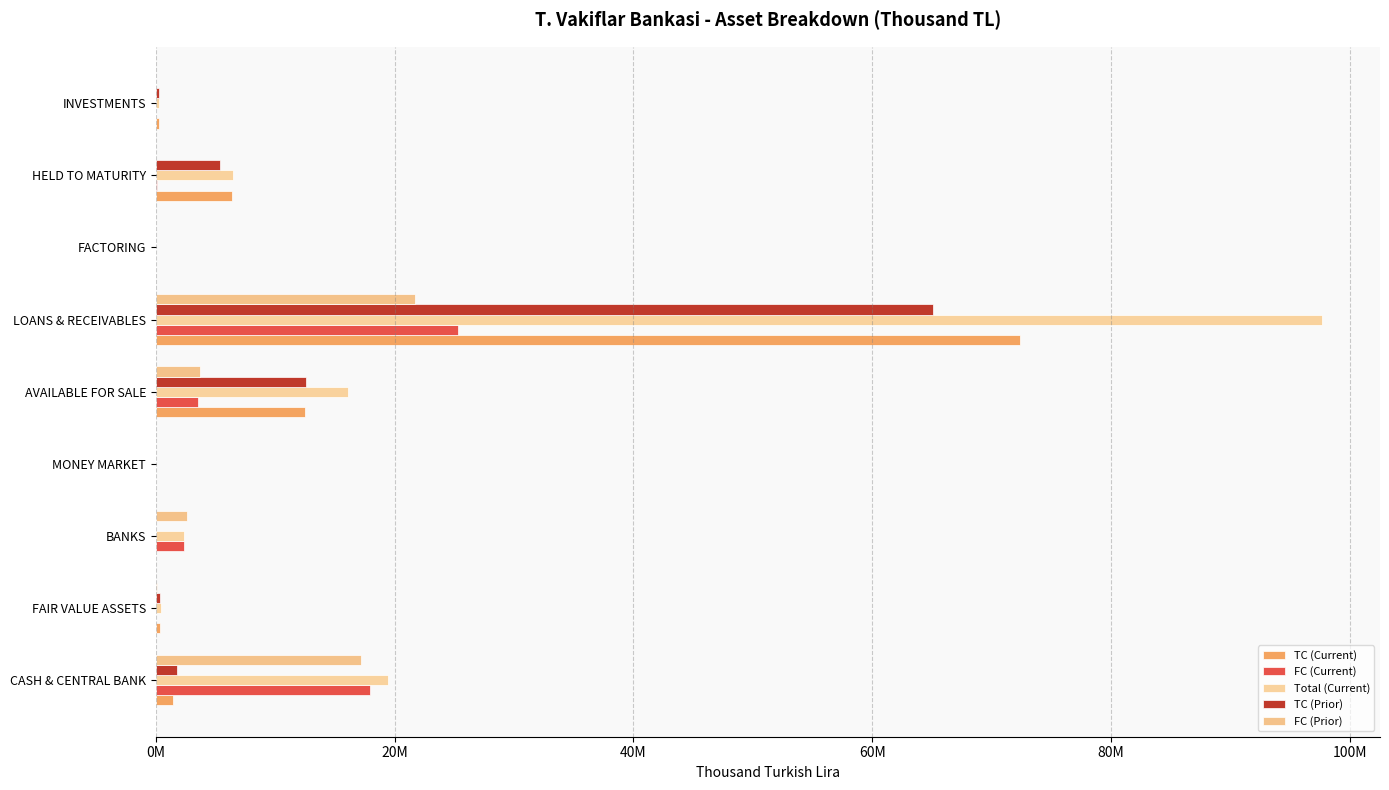

How many positive values does the FC (Prior) series have?

6